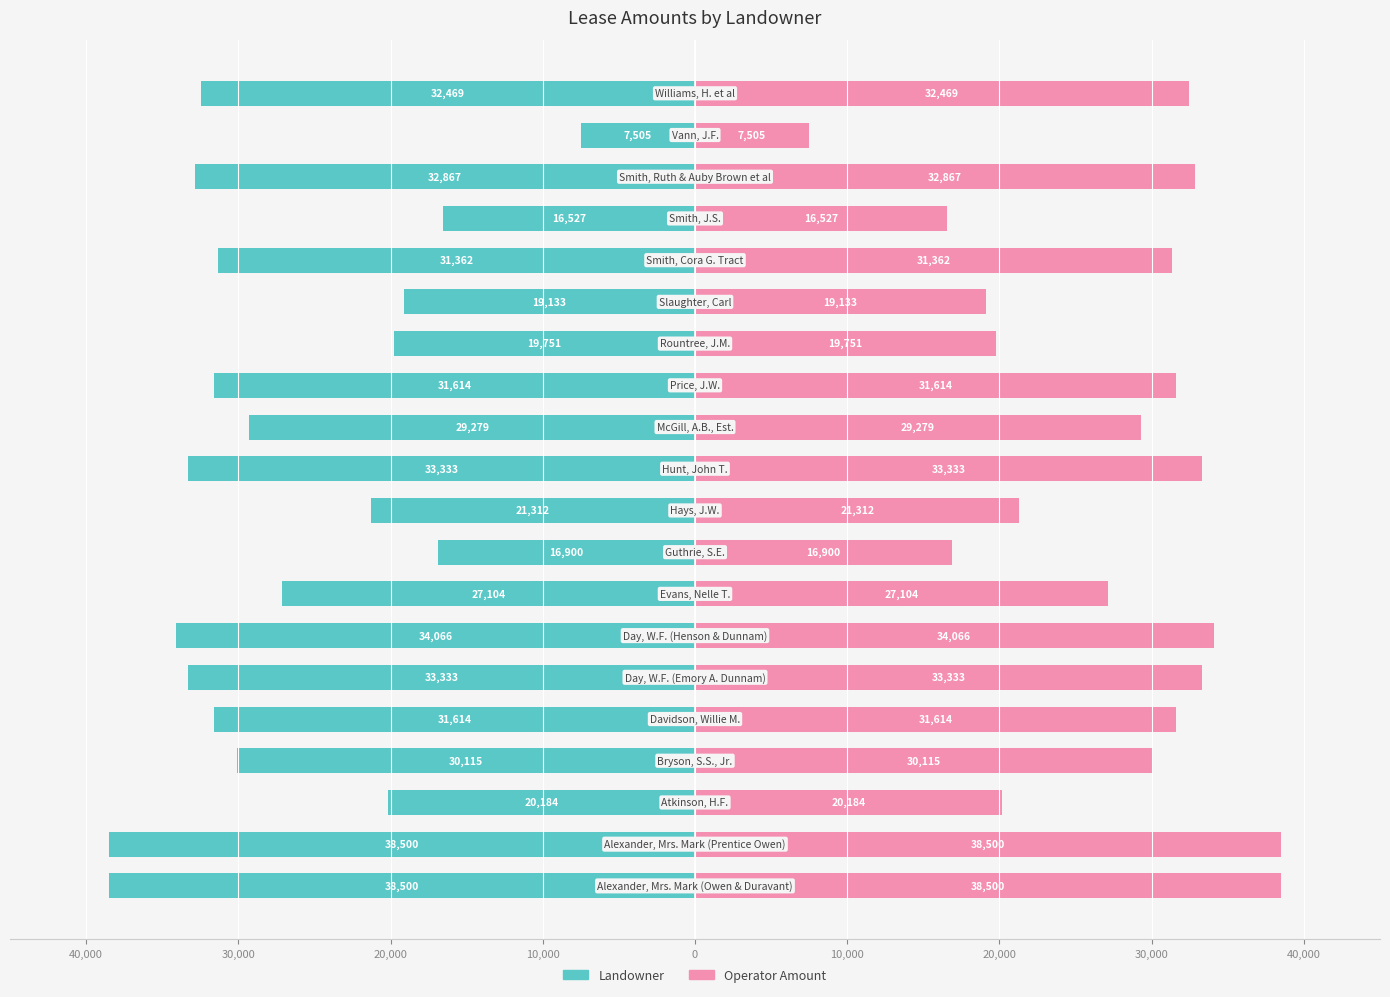

How many data points in Operator Amount are less than 31362?

10